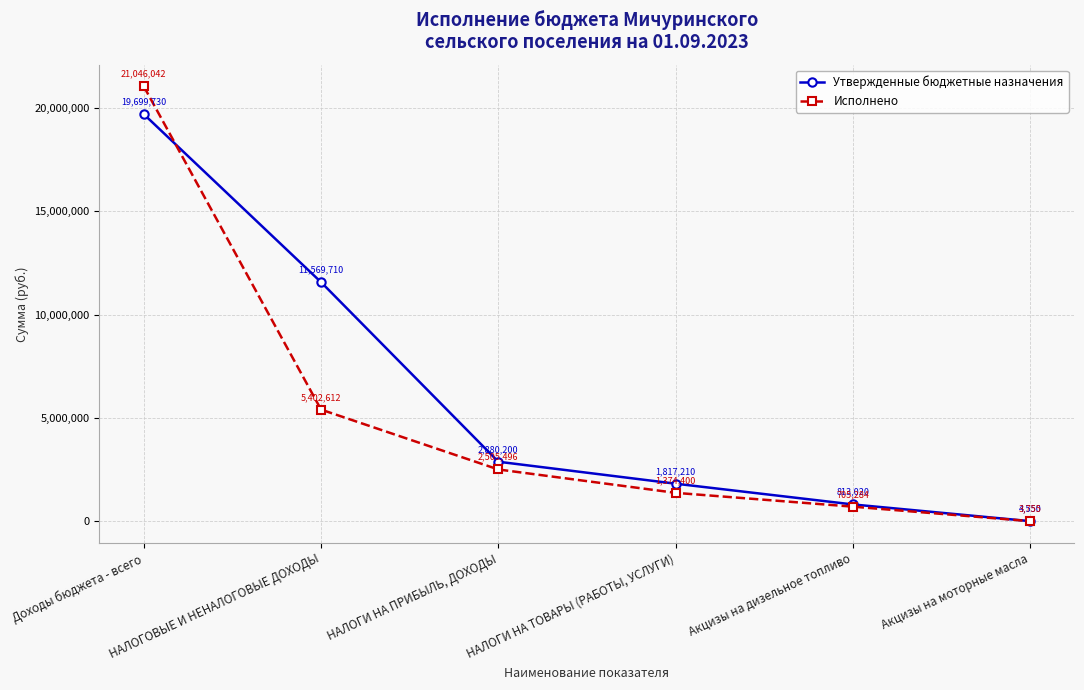

What is the greatest value displayed?

21046041.7